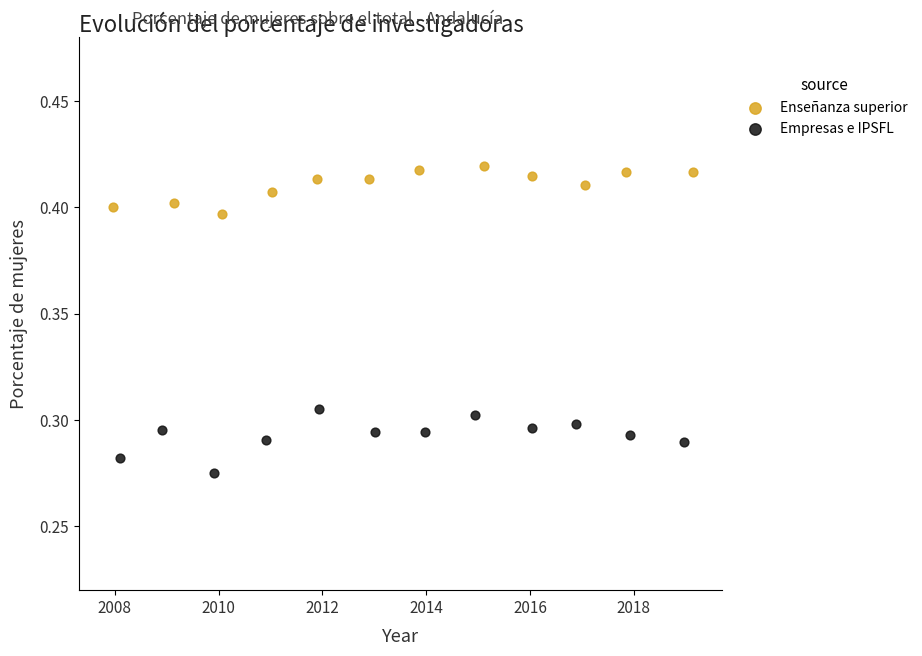

Which series has the largest Y range (max minus min)?

Empresas e IPSFL